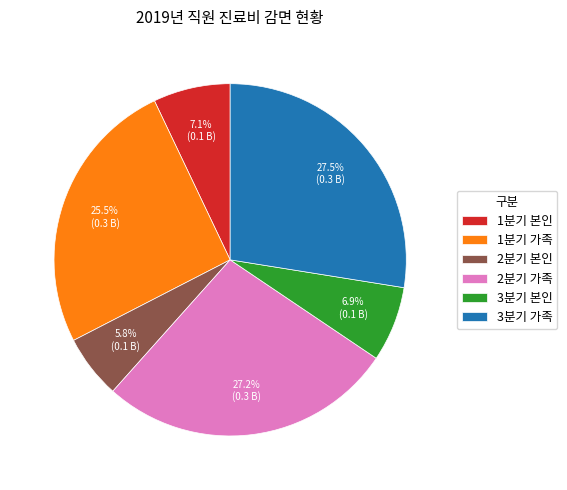

Count the number of slices in the pie.

6